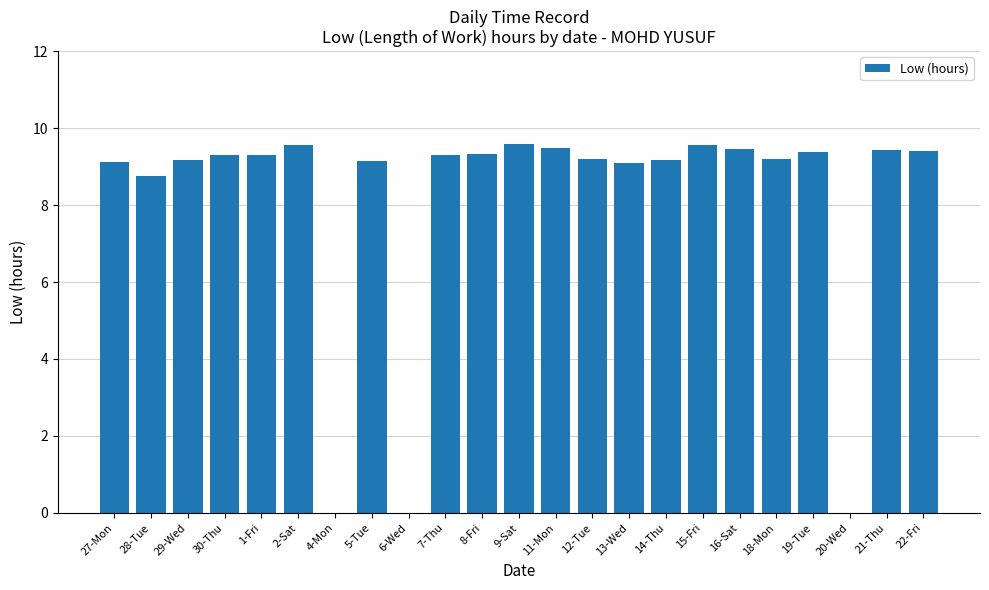

At which label does the data first exceed 9?

27-Mon